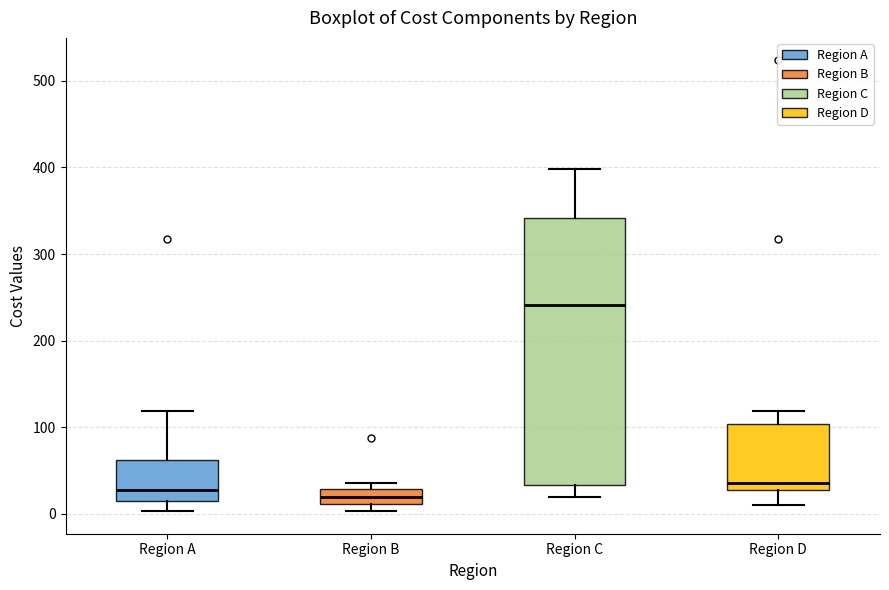

Reading left to right, transcribe this box plot: for each box, give where its median line is, the range the box spans, and where its two whiskers end, as read against the y-axis. The values are not printed on the chart, so give them approximately, as read against the axis.

Region A: median 30, box 10 to 60, whiskers 0 to 120
Region B: median 20, box 10 to 30, whiskers 0 to 40
Region C: median 240, box 30 to 340, whiskers 20 to 400
Region D: median 40, box 30 to 100, whiskers 10 to 120